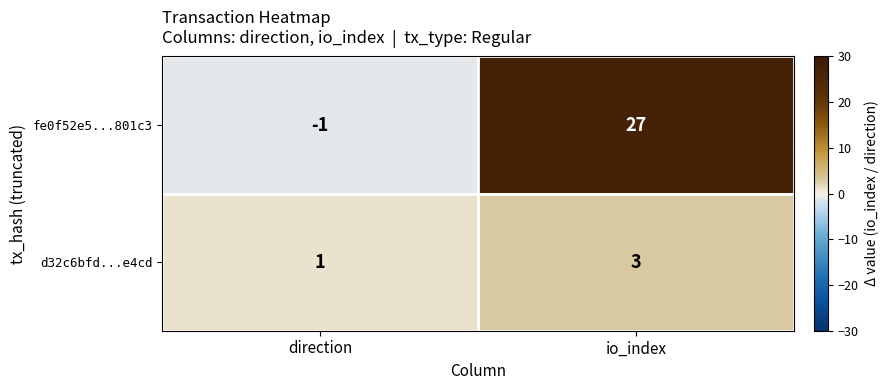

Rank the series by their average value, from lowest to highest.

d32c6bfd...e4cd, fe0f52e5...801c3